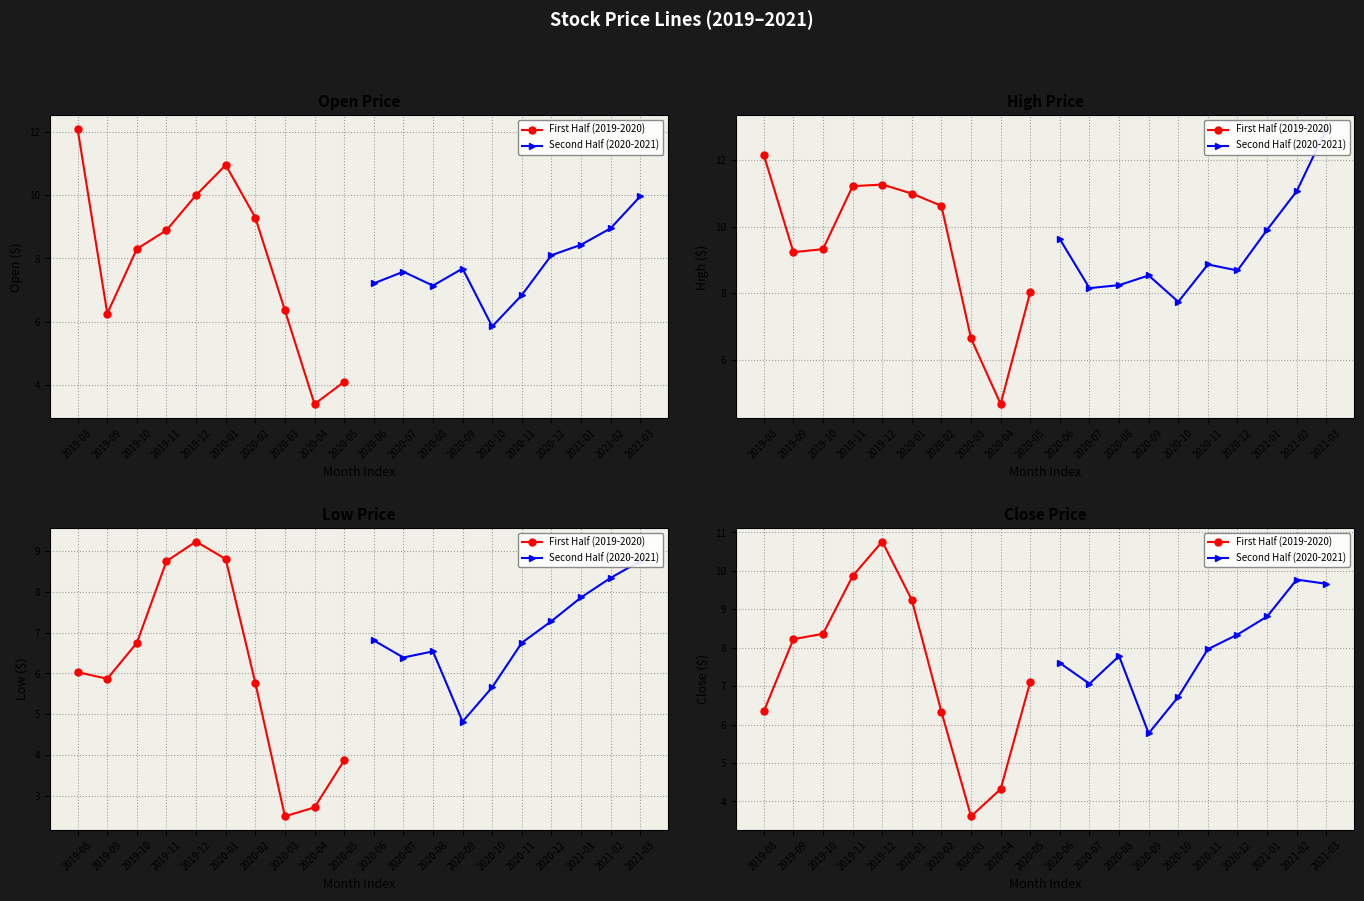

Which series has the largest total across all categories?

Second Half (2020-2021)